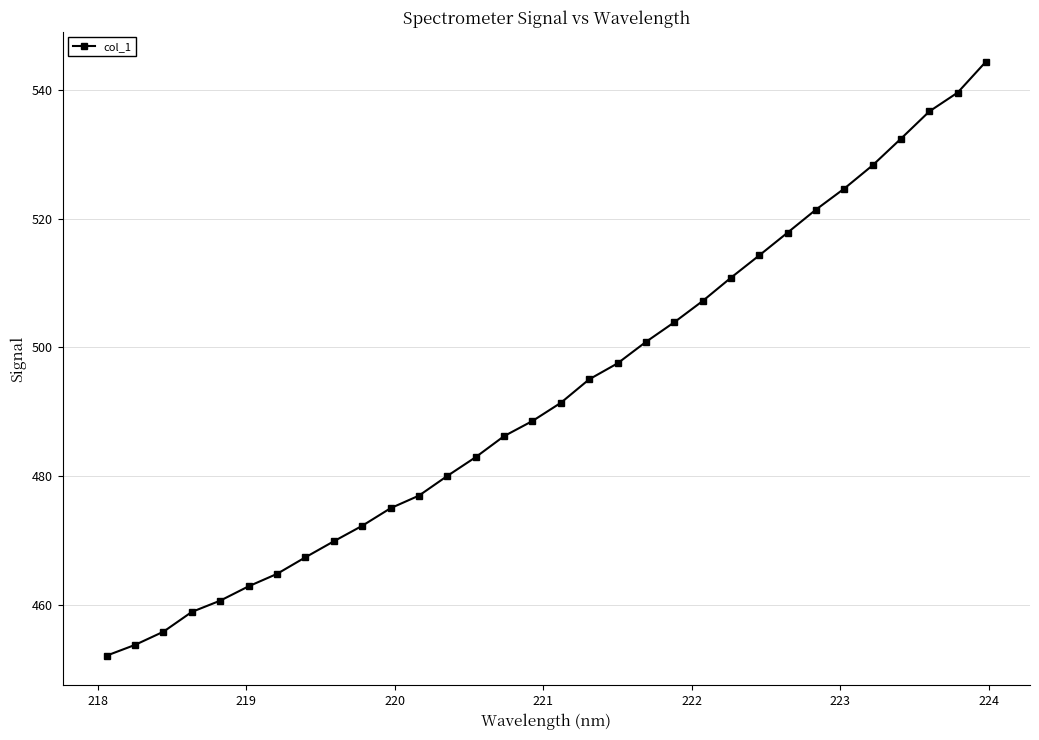

What is the average value?

493.0